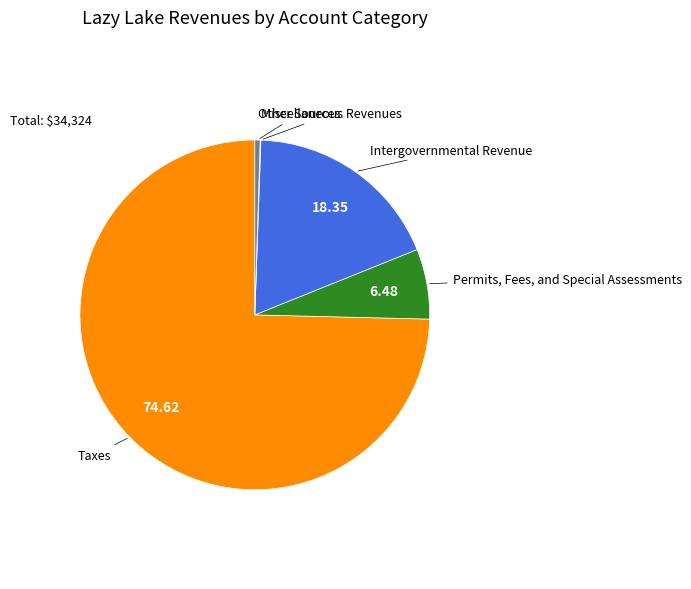

Is there a majority slice in this chart?

Yes